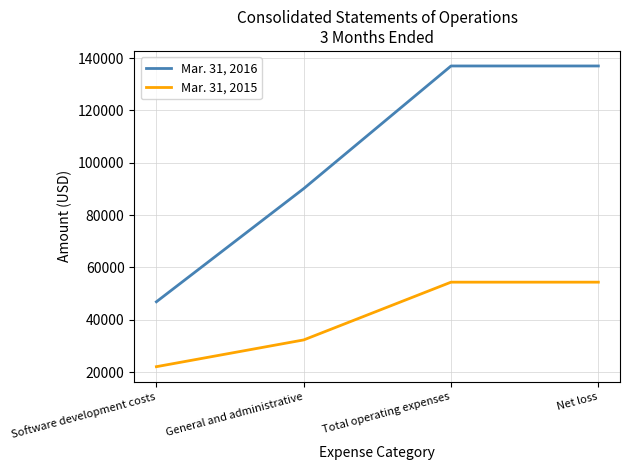

True or false: Mar. 31, 2016 and Mar. 31, 2015 cross at least once.

False